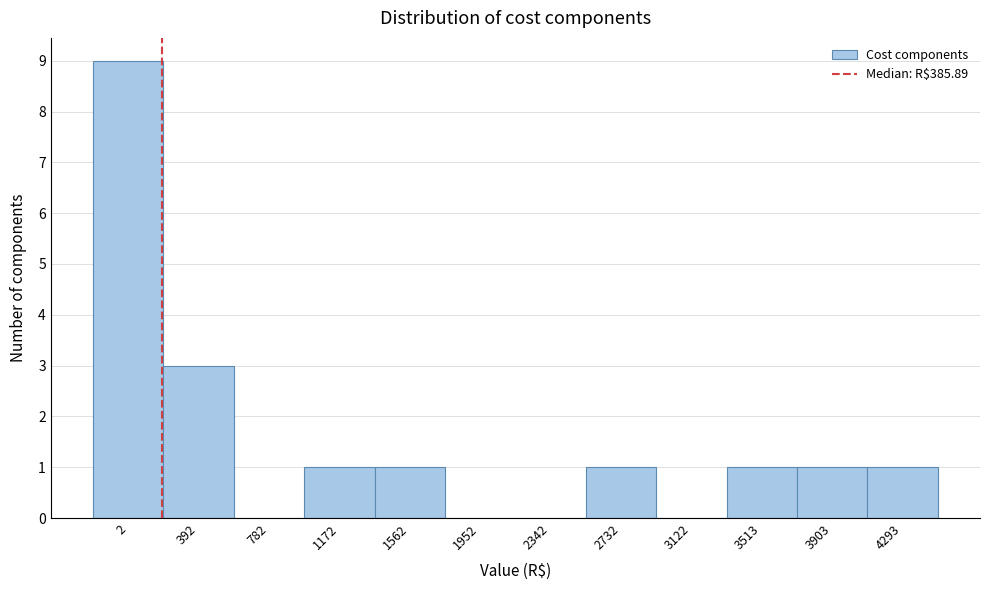

Reading left to right, extract all data points from this chart.

2=9	392=3	782=0	1172=1	1562=1	1952=0	2342=0	2732=1	3122=0	3513=1	3903=1	4293=1